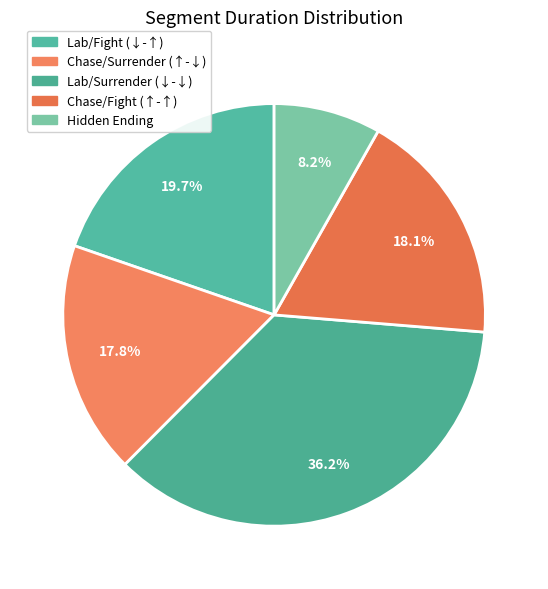

How many slices are in this pie chart?

5